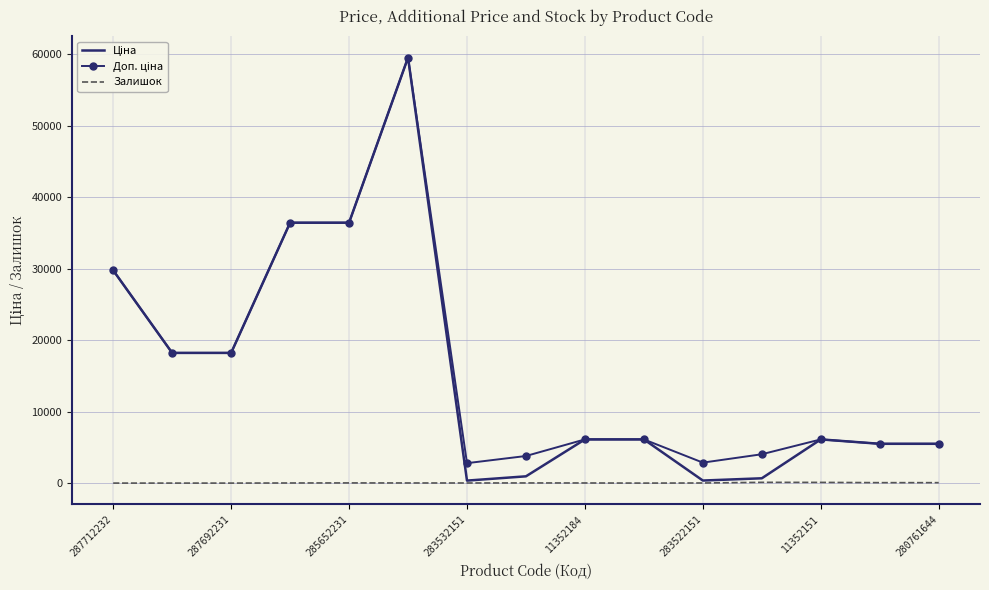

The Залишок series shows 60.0 at 280761644. True or false?

True